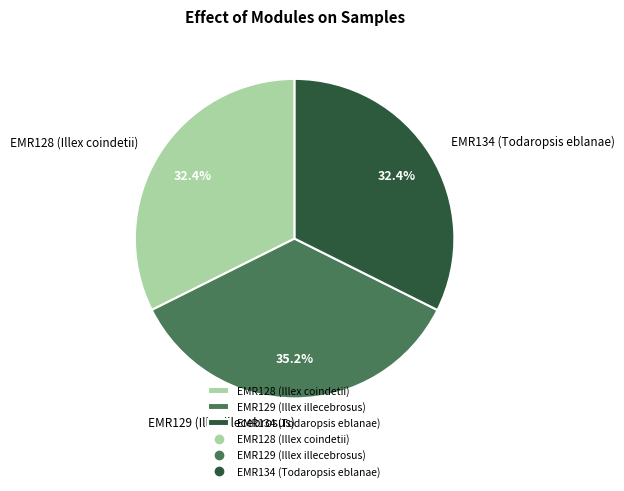

Is EMR129 (Illex illecebrosus) the majority of the pie?

No